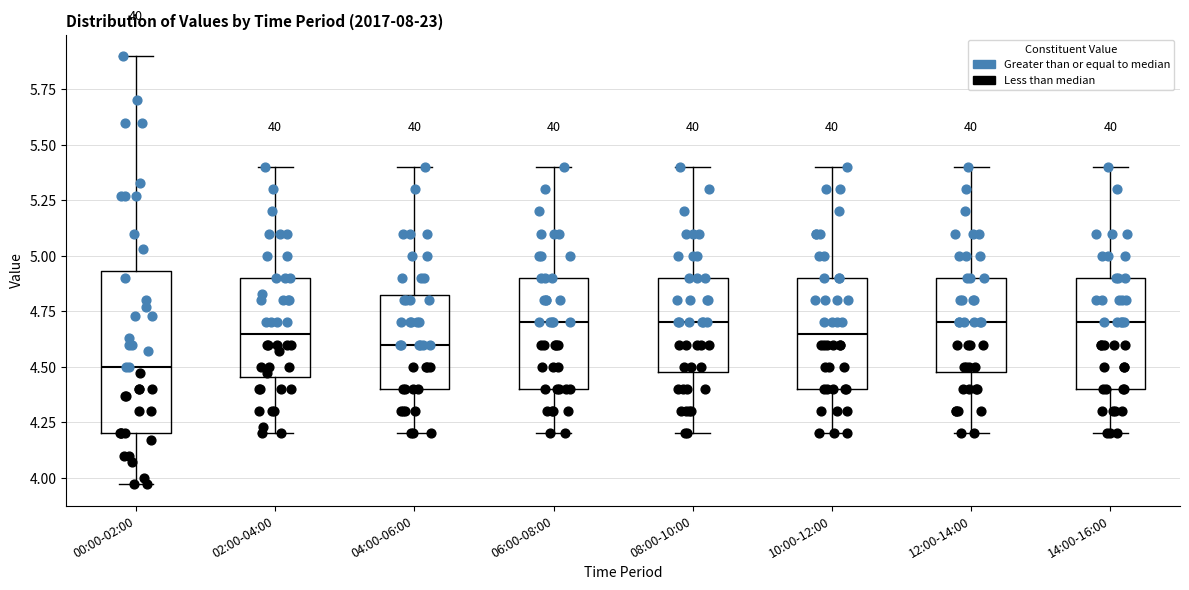

Reading left to right, transcribe this box plot: for each box, give where its median line is, the range the box spans, and where its two whiskers end, as read against the y-axis. The values are not printed on the chart, so give them approximately, as read against the axis.

00:00-02:00: median 4.50, box 4.20 to 4.95, whiskers 3.95 to 5.90
02:00-04:00: median 4.65, box 4.45 to 4.90, whiskers 4.20 to 5.40
04:00-06:00: median 4.60, box 4.40 to 4.85, whiskers 4.20 to 5.40
06:00-08:00: median 4.70, box 4.40 to 4.90, whiskers 4.20 to 5.40
08:00-10:00: median 4.70, box 4.50 to 4.90, whiskers 4.20 to 5.40
10:00-12:00: median 4.65, box 4.40 to 4.90, whiskers 4.20 to 5.40
12:00-14:00: median 4.70, box 4.50 to 4.90, whiskers 4.20 to 5.40
14:00-16:00: median 4.70, box 4.40 to 4.90, whiskers 4.20 to 5.40